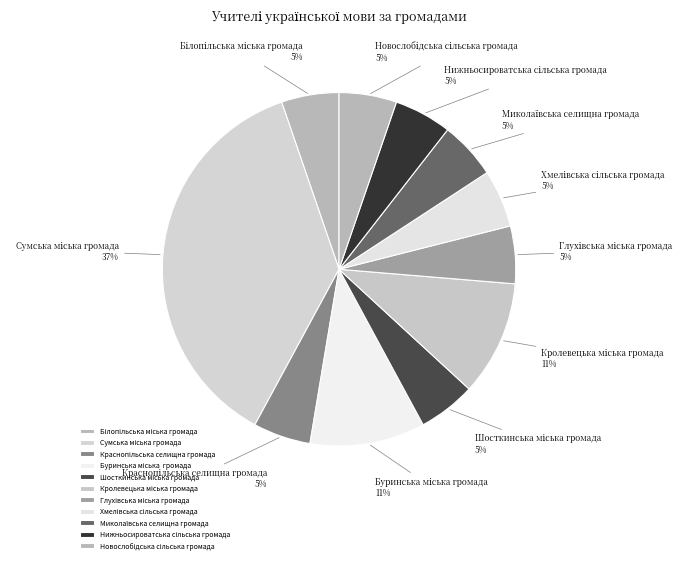

Is there a majority slice in this chart?

No